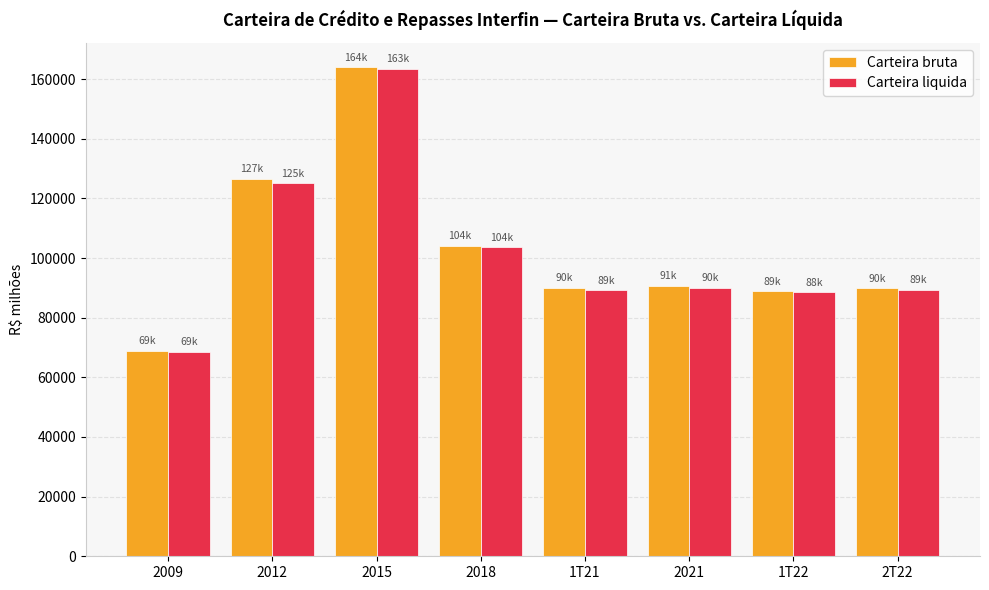

The value of Carteira bruta at 2015 is 234156. True or false?

False